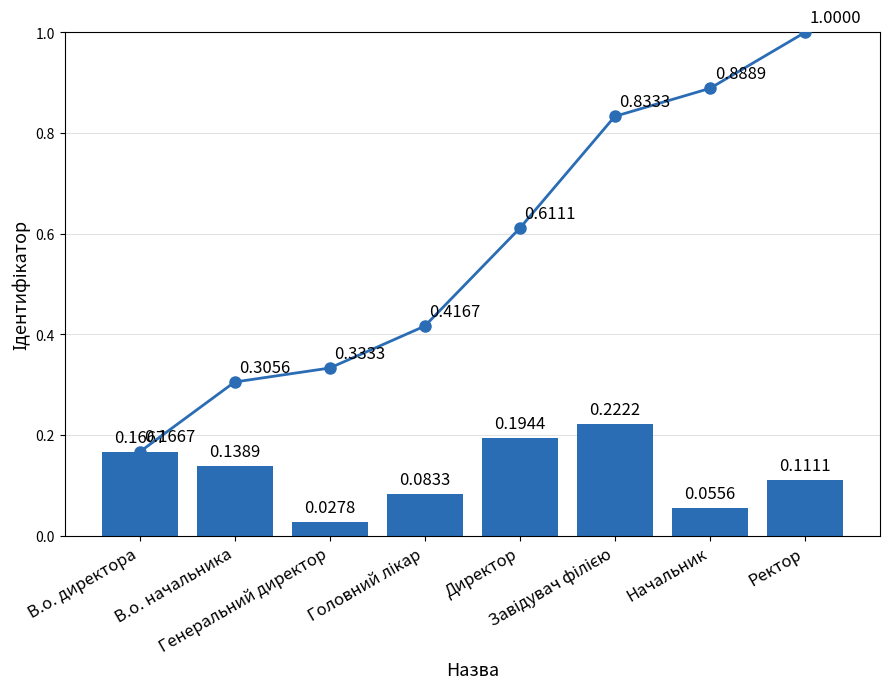

Is the value of Ідентифікатор at Начальник greater than the value of Cumulative at В.о. директора?

No